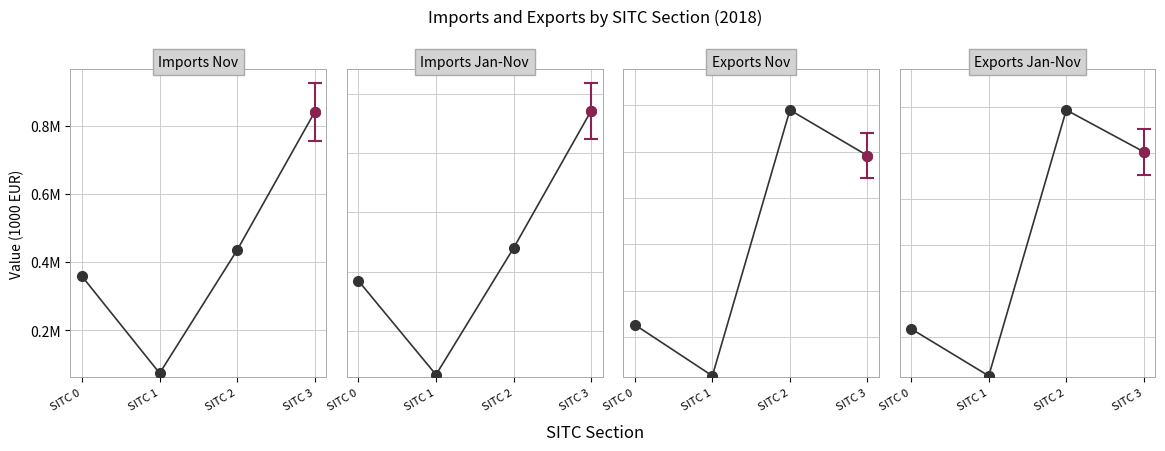

What is the difference between the maximum and second lowest values in the Exports Jan-Nov series?

4755969